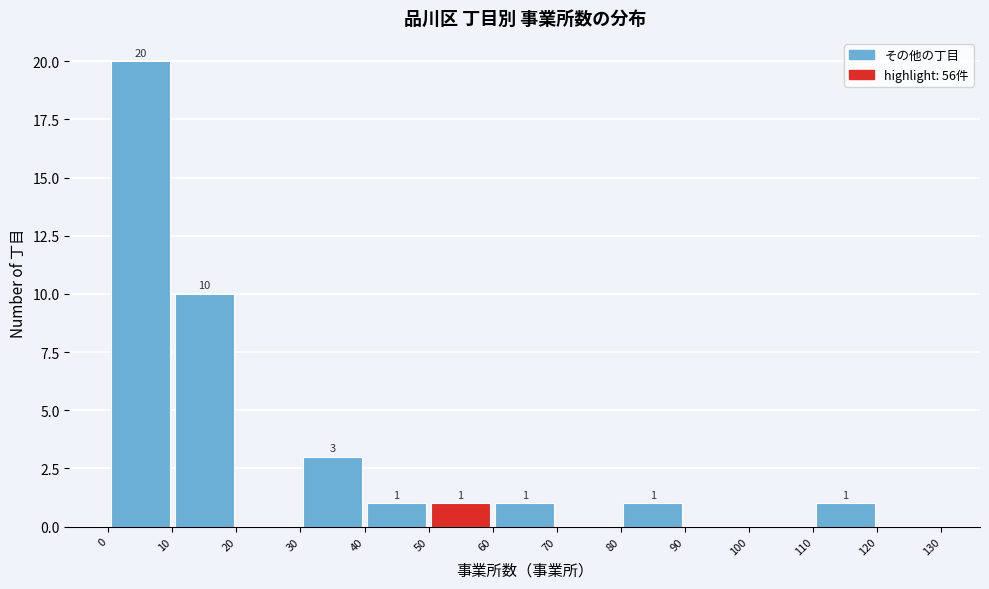

Which range on the x-axis has the tallest bar?

0 to 10